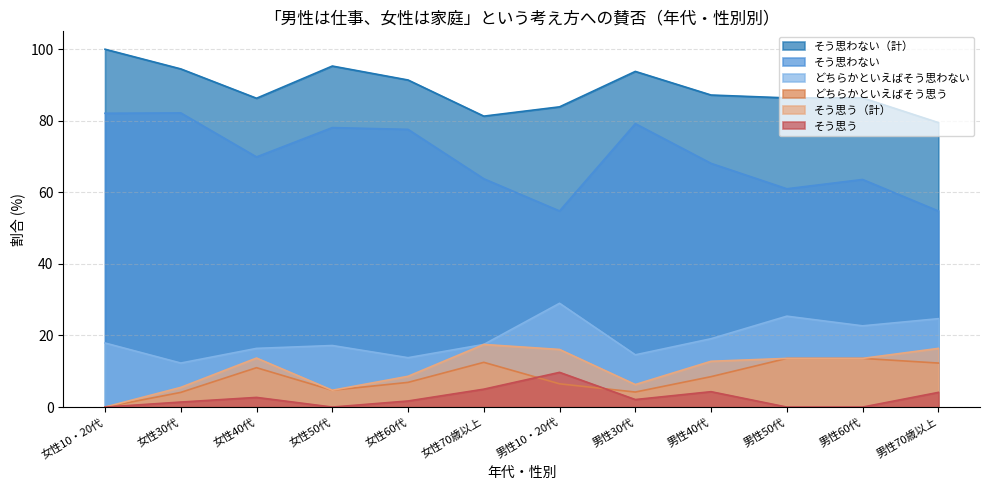

True or false: そう思う and そう思う（計） intersect in this chart.

False